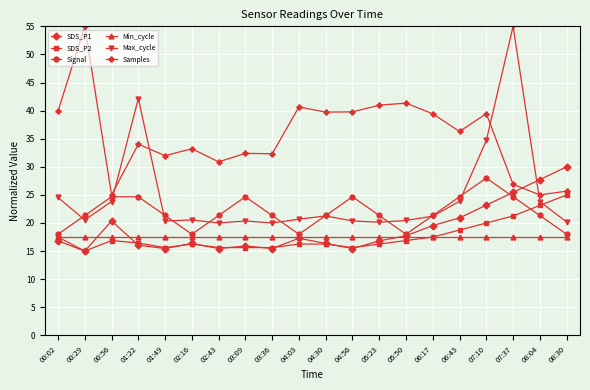

Between which two adjacent categories do SDS_P1 and Samples first intersect?

07:37 and 08:04